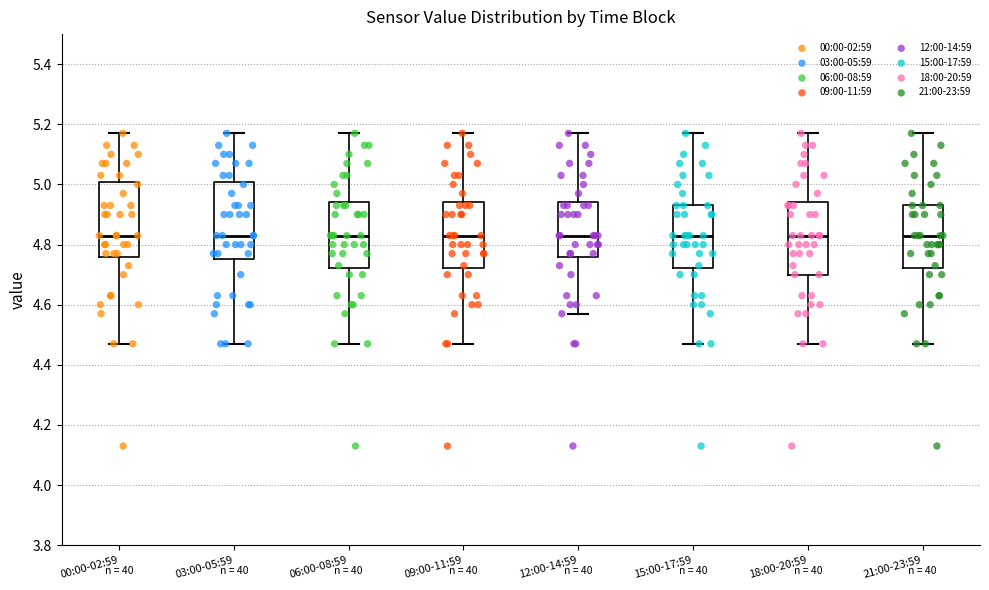

Where is the upper edge of the box for 06:00-08:59 on the y-axis? The values are not printed on the chart, so give them approximately, as read against the axis.

4.94